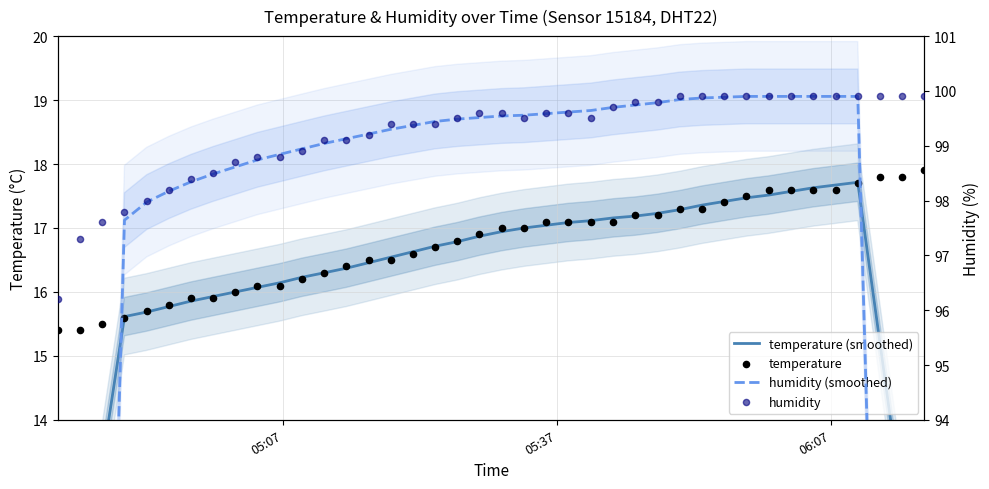

Is the value of humidity at 37 greater than the value of humidity (smoothed) at 22?

Yes